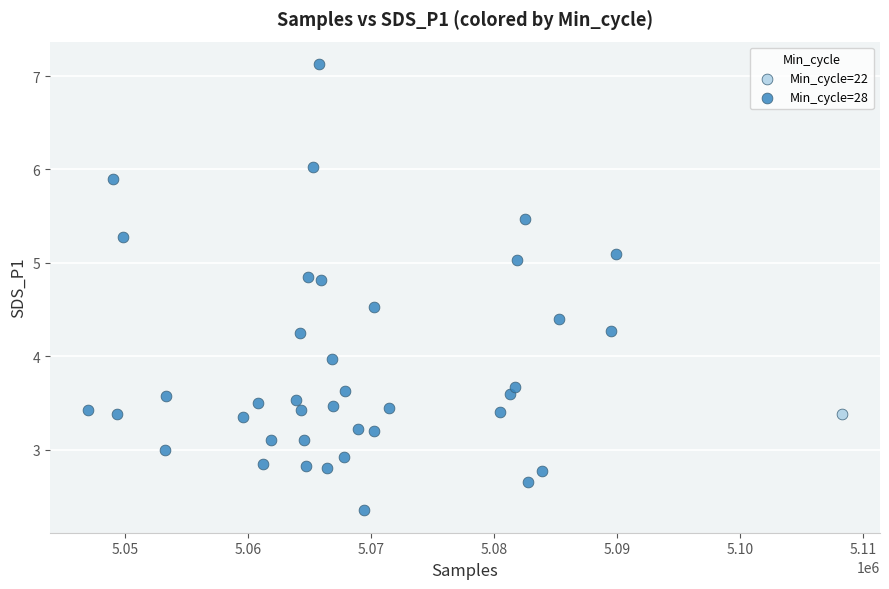

What are all the series names shown in the legend?

Min_cycle=22, Min_cycle=28